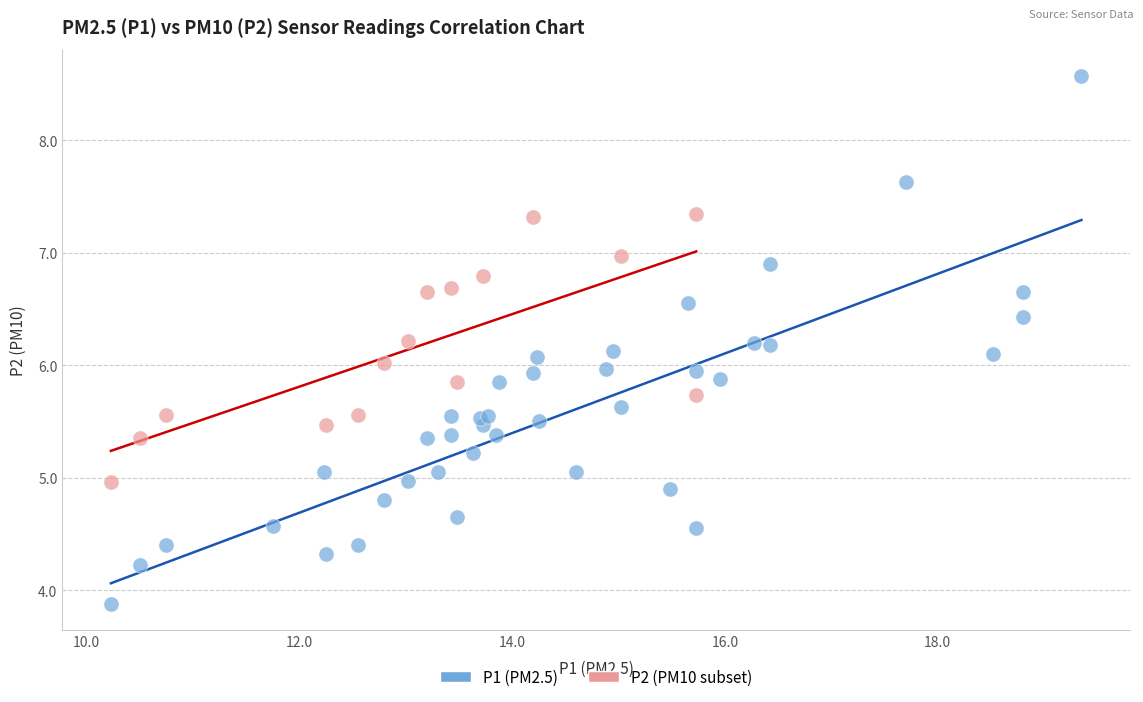

Which series has the largest Y range (max minus min)?

P1 (PM2.5)